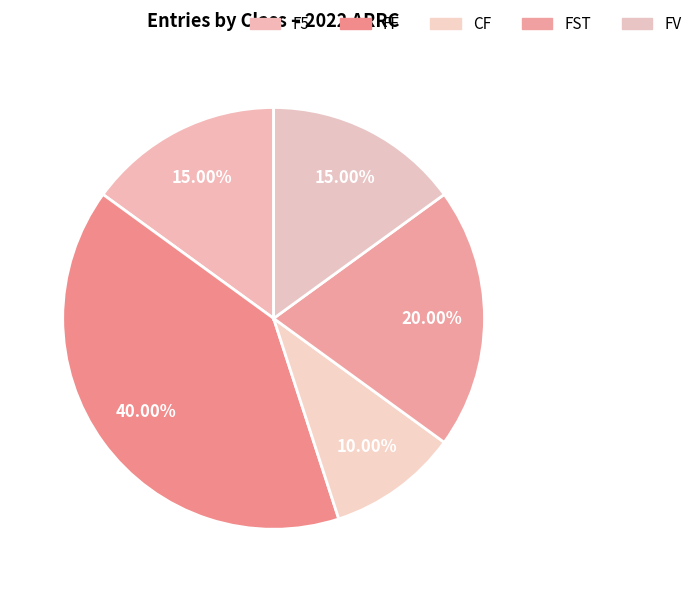

To the nearest percent, what is the combined percentage of FV and F5?

30%